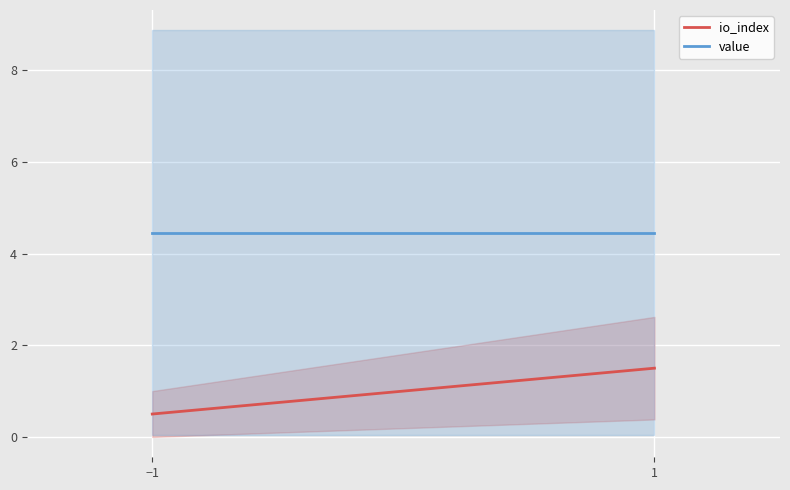

How many lines are shown in the chart?

2